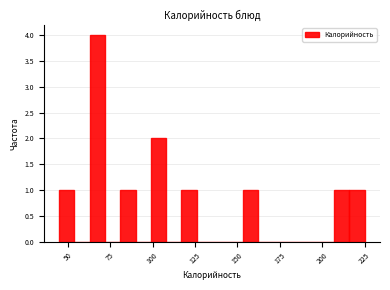

Read against the x-axis, roughly where is the centre of the tallest bar?

70